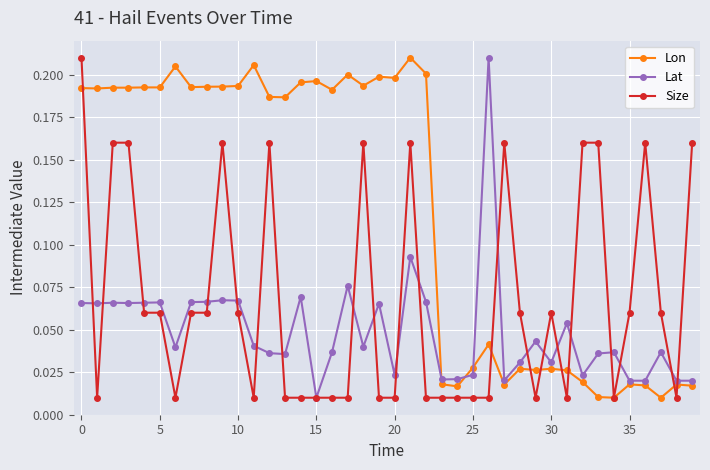

Count the number of categories in the chart.

40